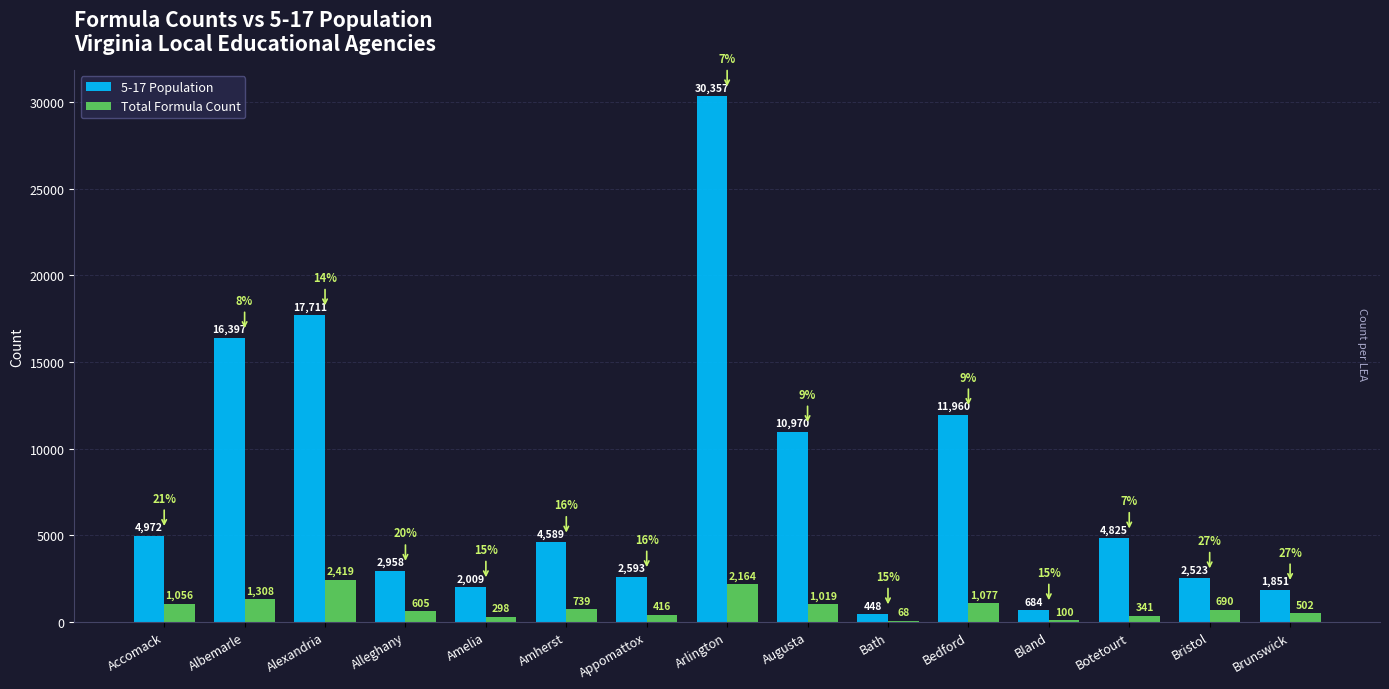

What is the total value across all series at Amelia?

2307